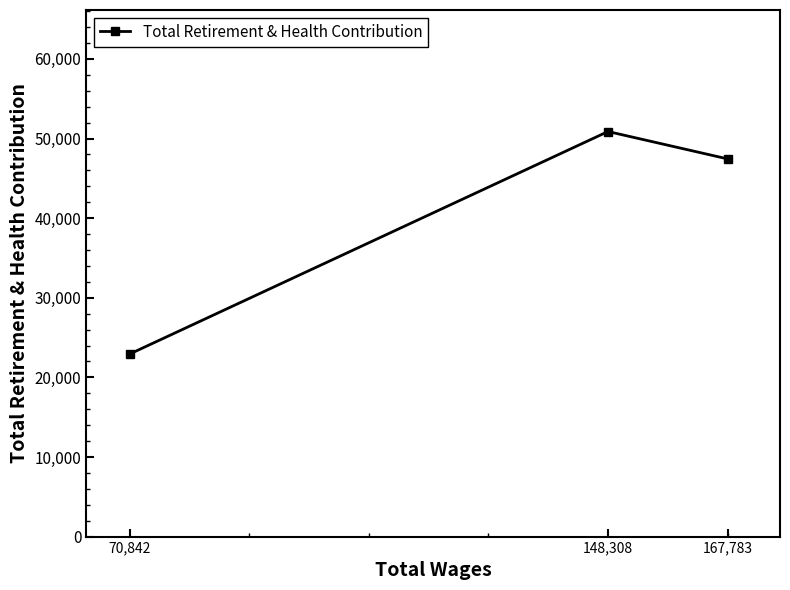

What position from the right is 167,783?

1